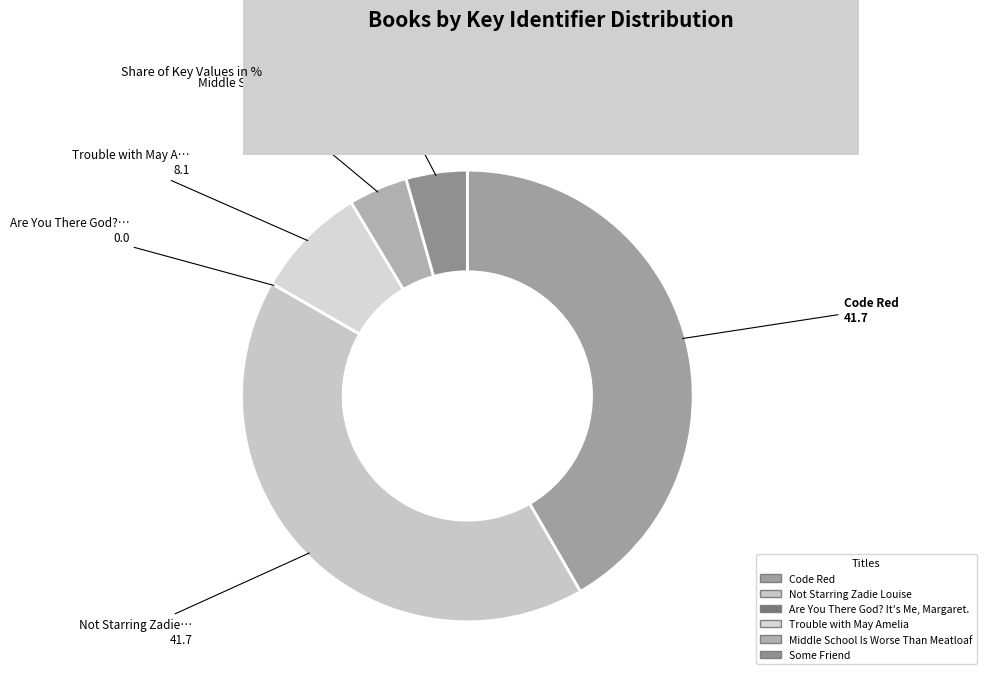

What is the ratio of the value at Some Friend to the value at Code Red?

0.1